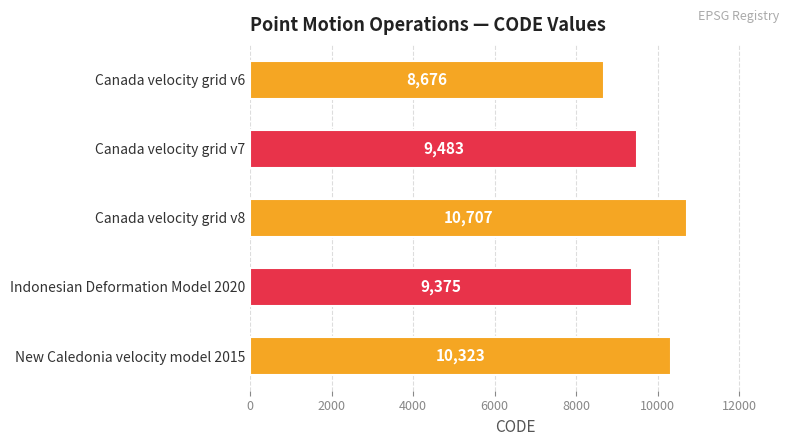

What is the difference between the values at New Caledonia velocity model 2015 and Canada velocity grid v7?

840